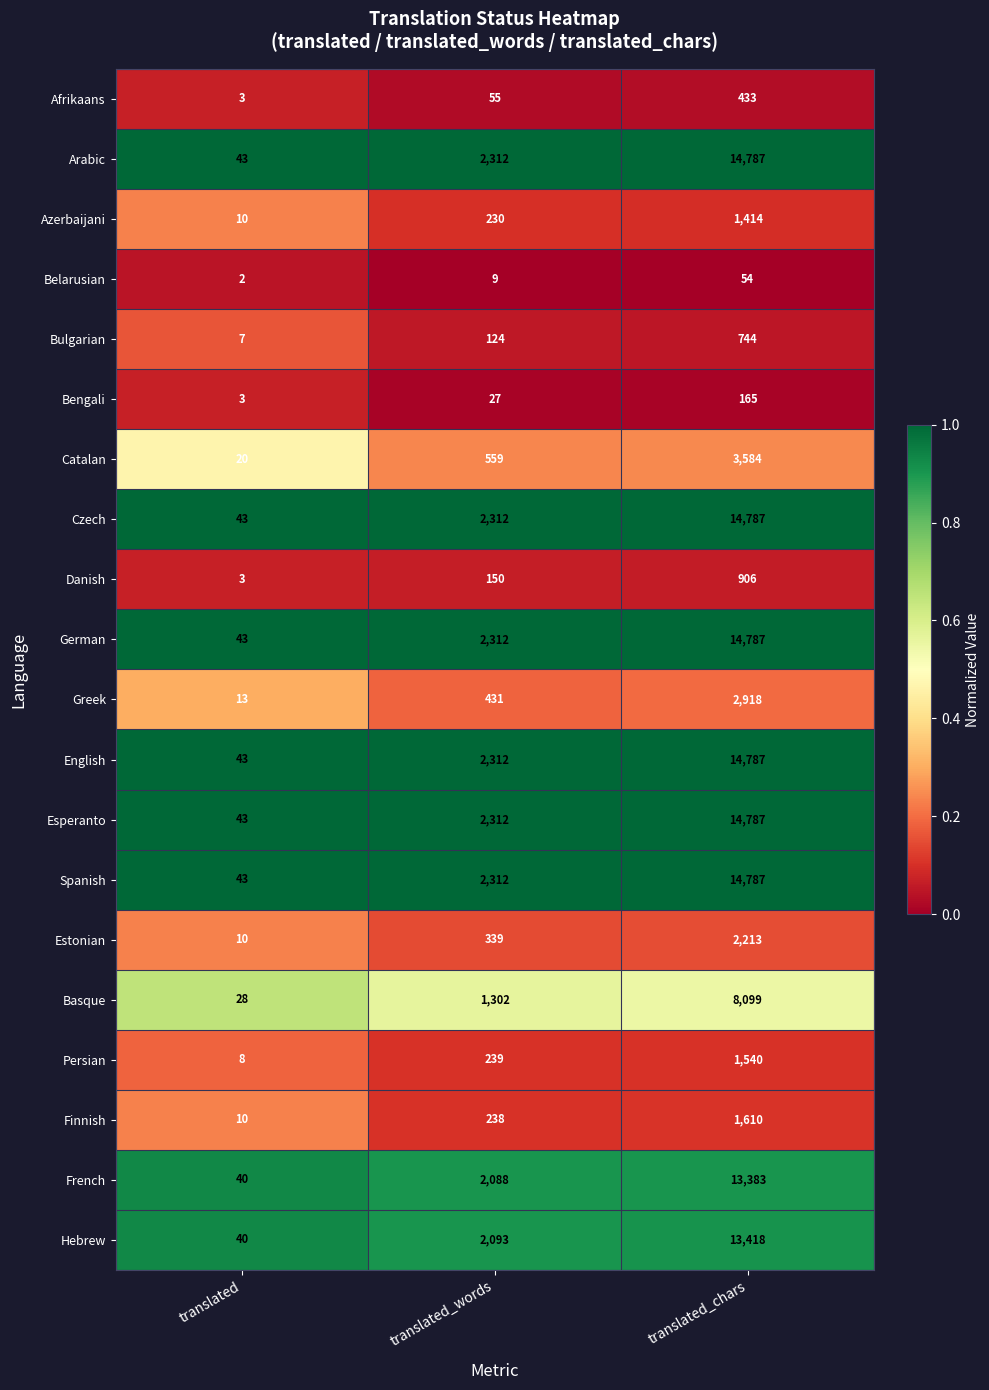

Count the French values in the range 40 to 13383.

3